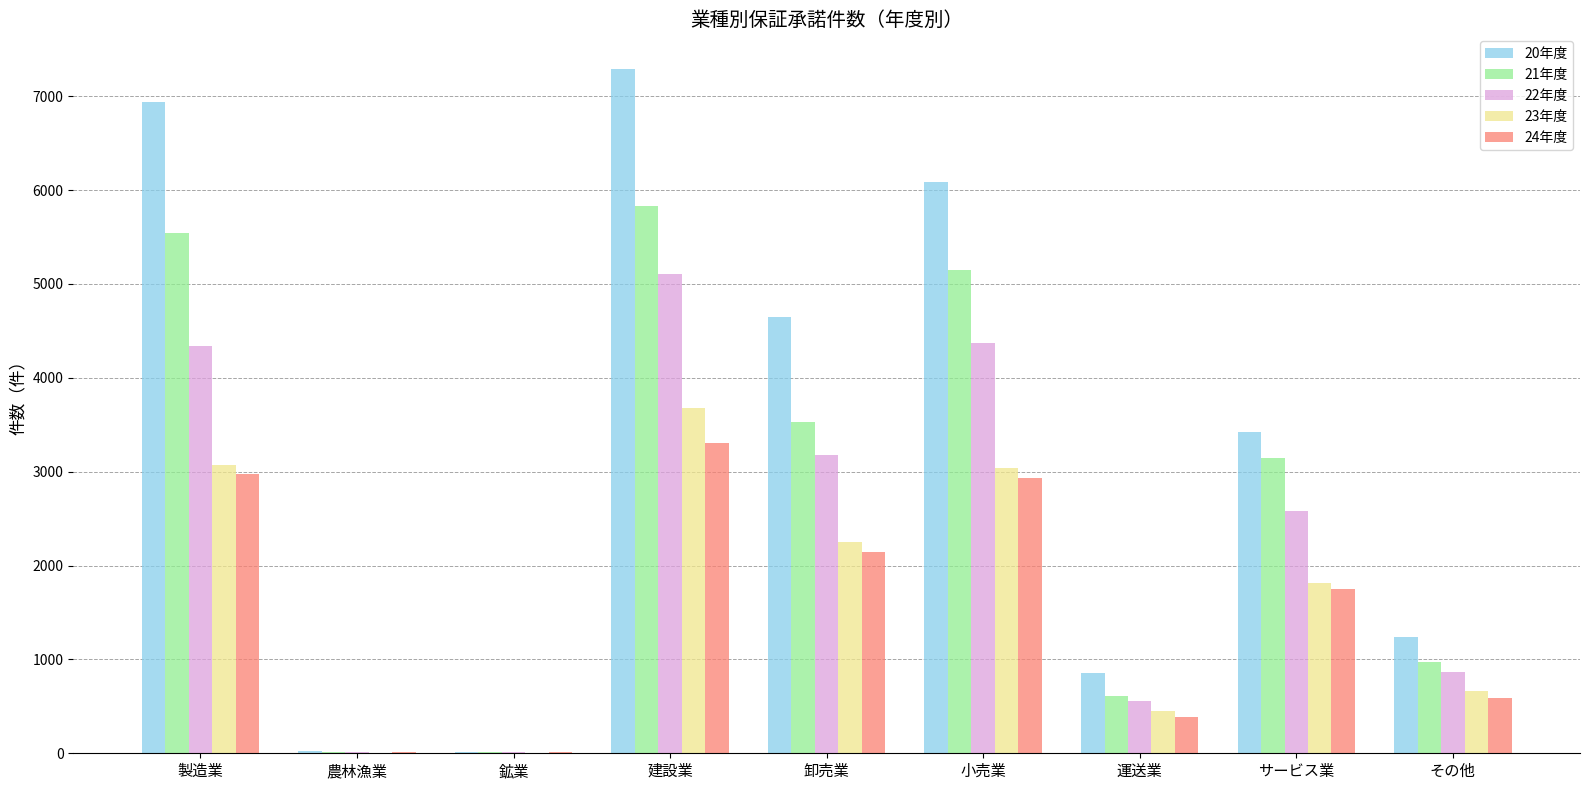

Which series has the largest total across all categories?

20年度